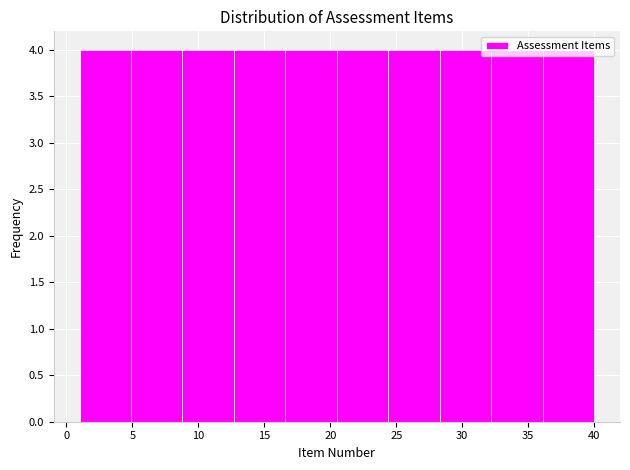

Reading left to right, transcribe this chart: for each bar, give the range it covers on the x-axis and its height. Neither the bar edges nor the heights are printed on the chart, so give them approximately, as read against the axes.

1.0 to 4.9: 4
4.9 to 8.8: 4
8.8 to 12.7: 4
12.7 to 16.6: 4
16.6 to 20.5: 4
20.5 to 24.4: 4
24.4 to 28.3: 4
28.3 to 32.2: 4
32.2 to 36.1: 4
36.1 to 40.0: 4